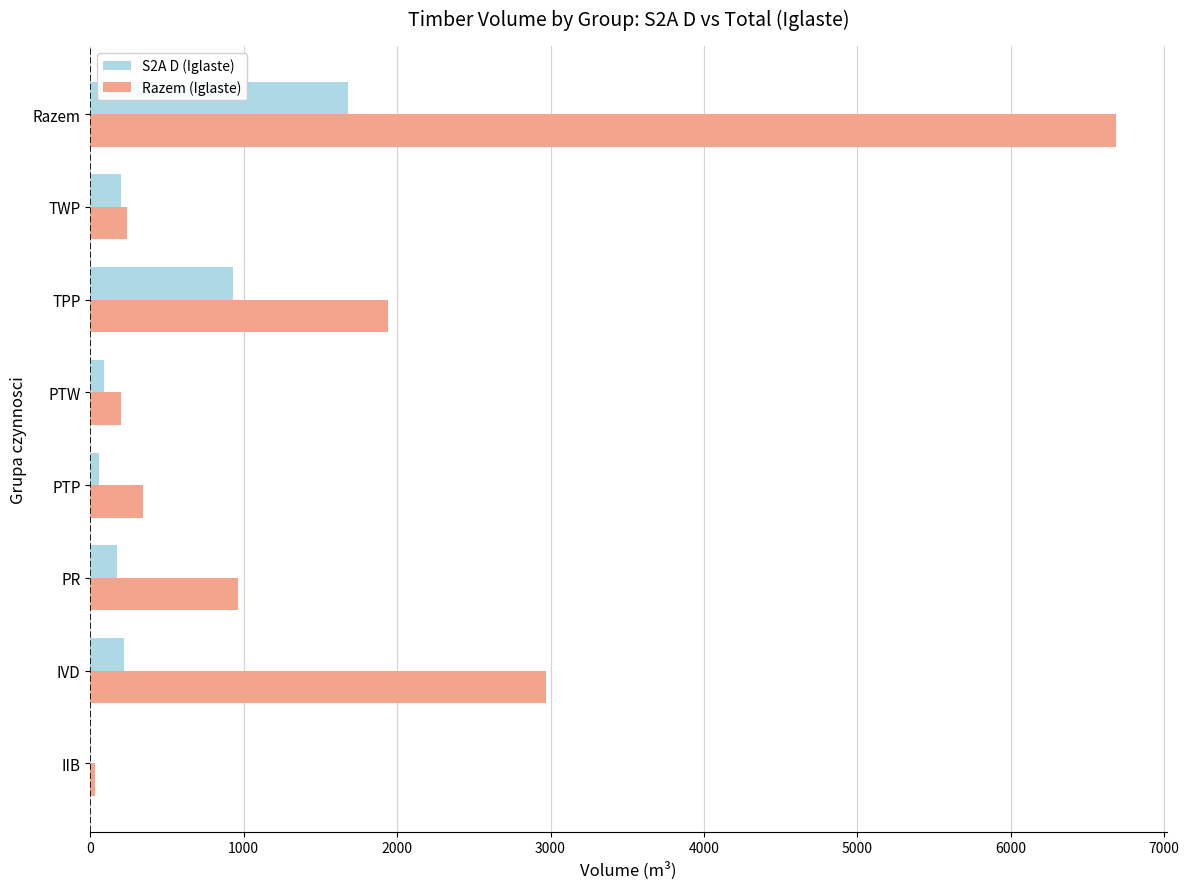

What are all the series names shown in the legend?

S2A D (Iglaste), Razem (Iglaste)